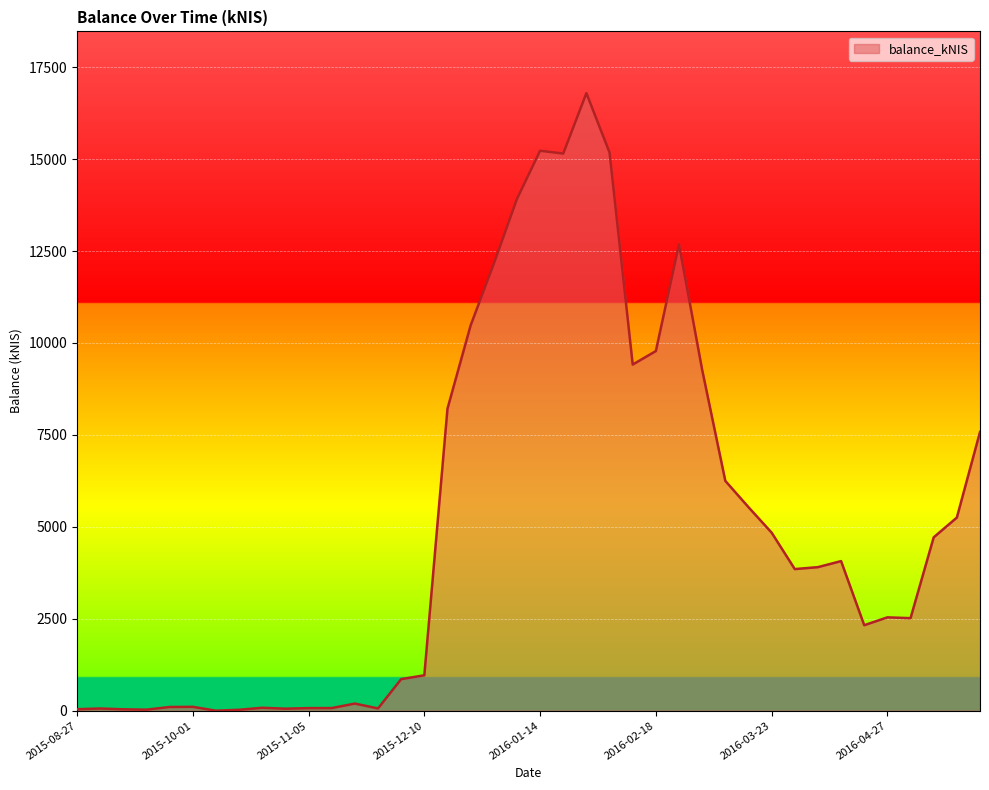

What is the difference between the maximum and minimum values?

16794.8